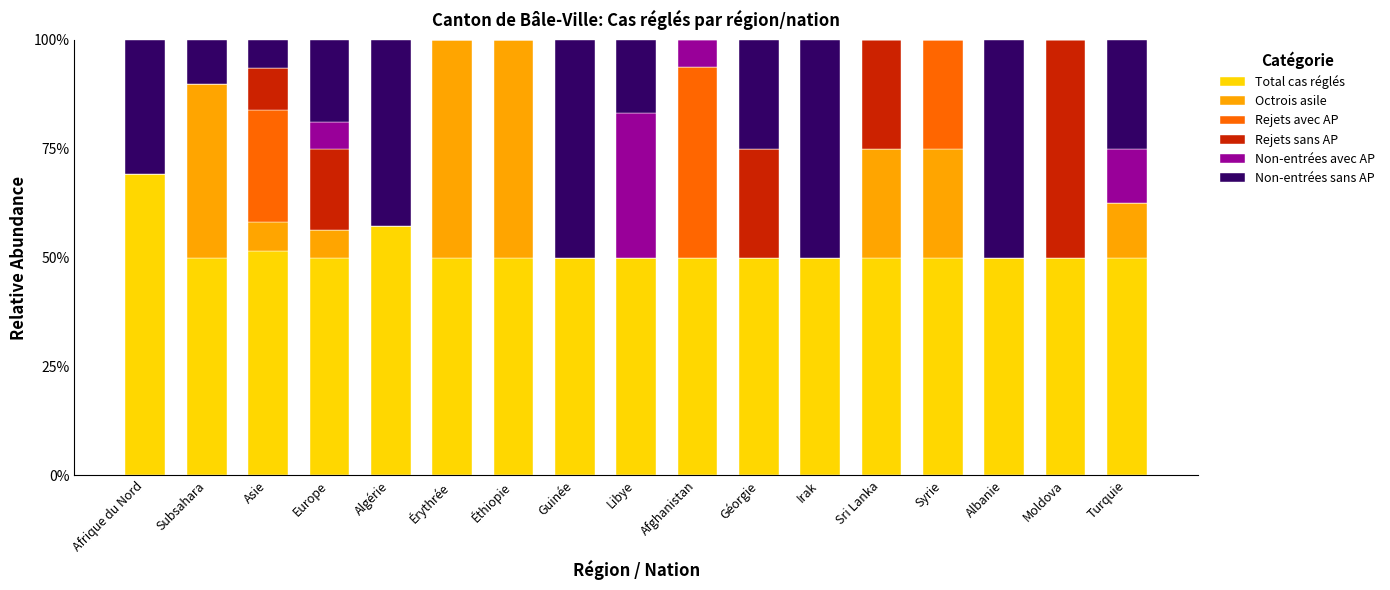

What is the total value across all series at Sri Lanka?

100.0